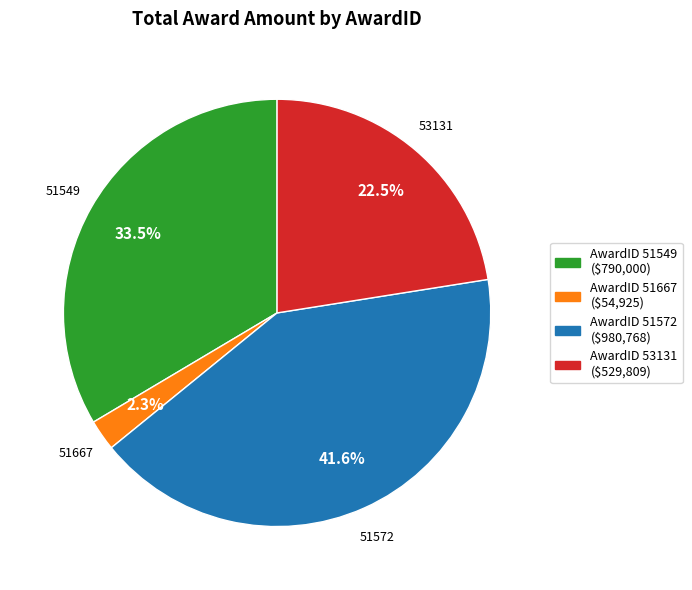

Does AwardID 51667 ($54,925) represent more than half of the total?

No